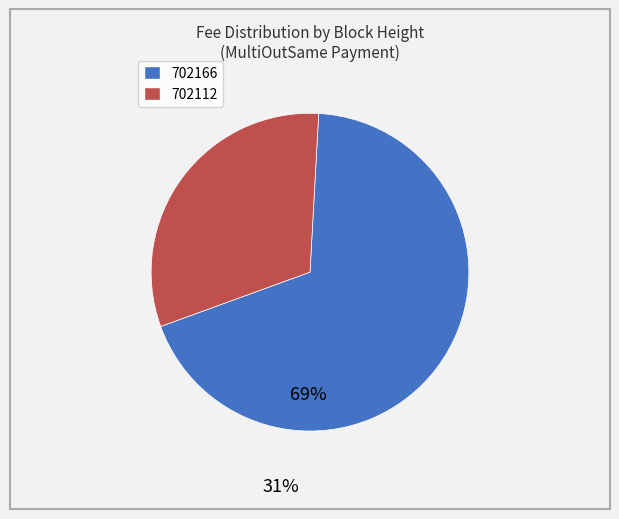

Which slice is the smallest?

702112